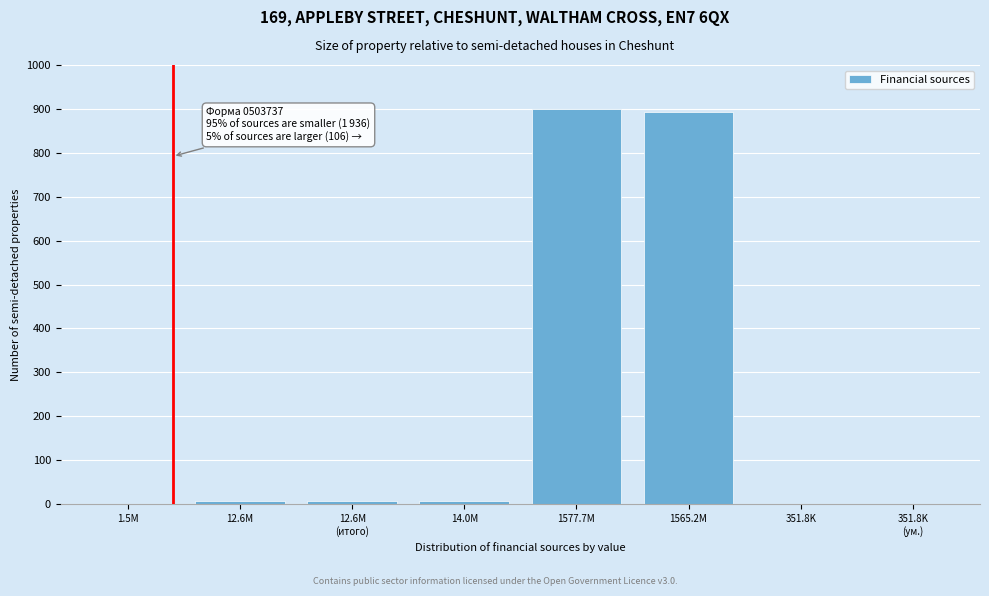

What is the sum of all values?

1816.4